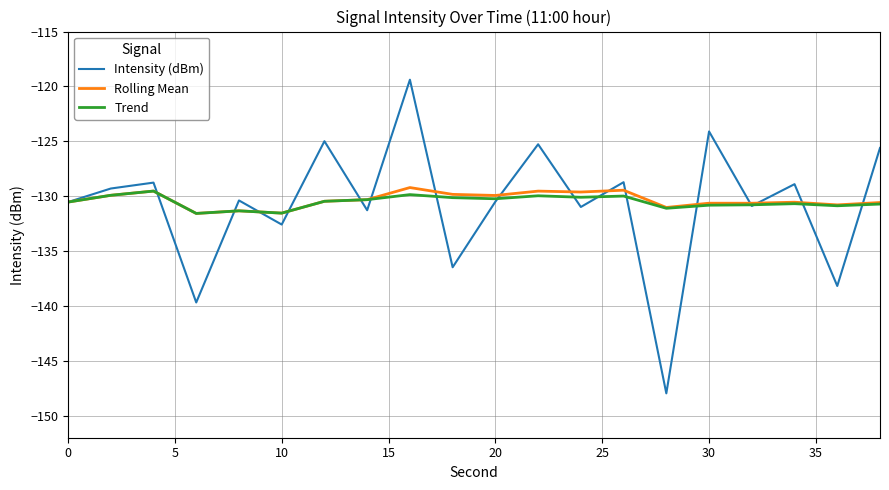

Which series has the widest spread of values?

Intensity (dBm)